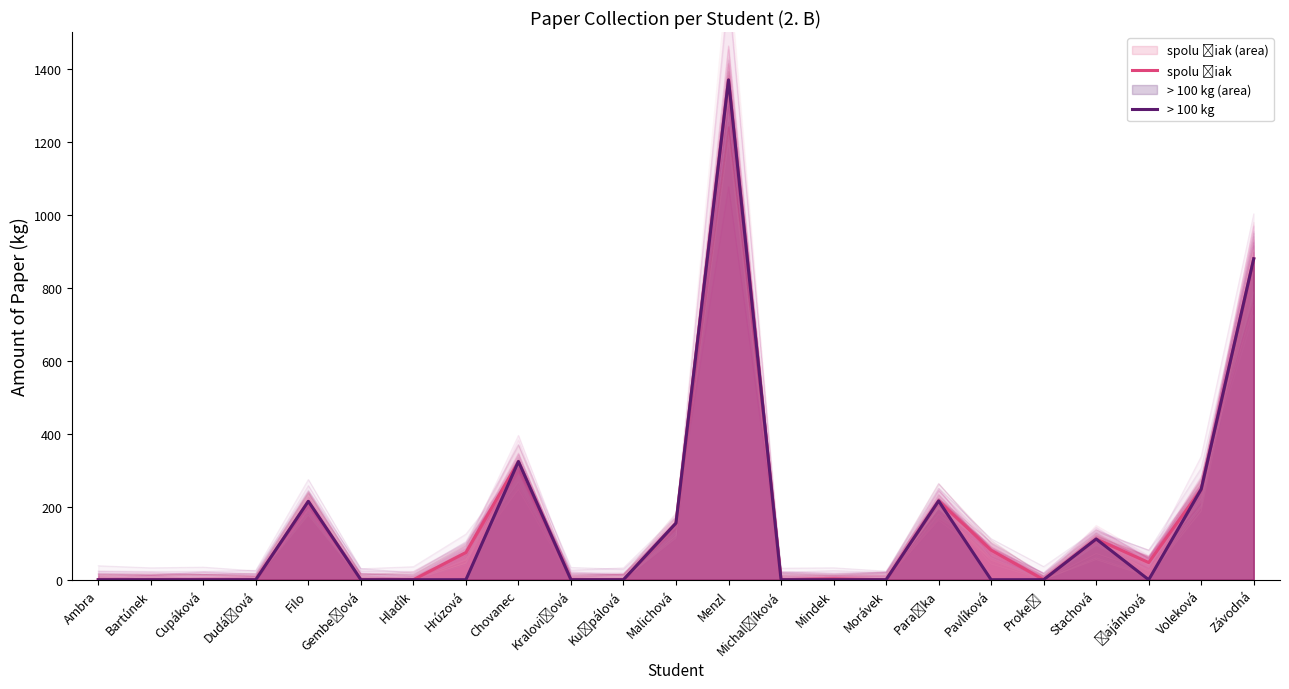

Which category has the lowest value across all series?

Ambra